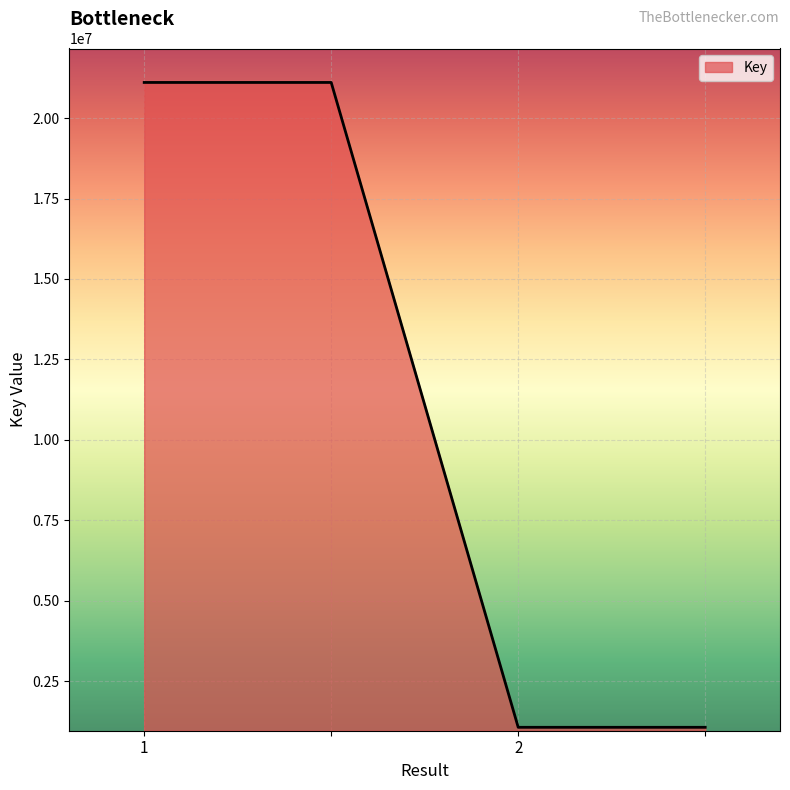

What is the minimum value shown in the chart?

1061673